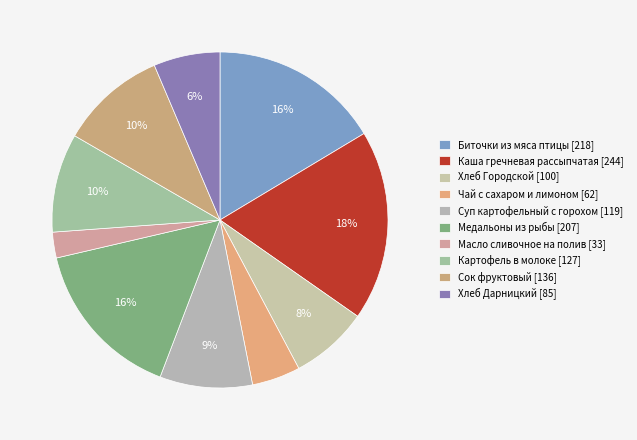

Count the number of slices in the pie.

10